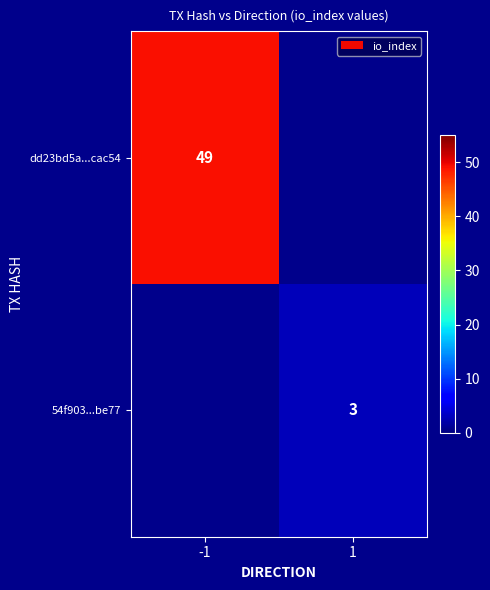

The value of 54f903...be77 at 1 is 1. True or false?

False